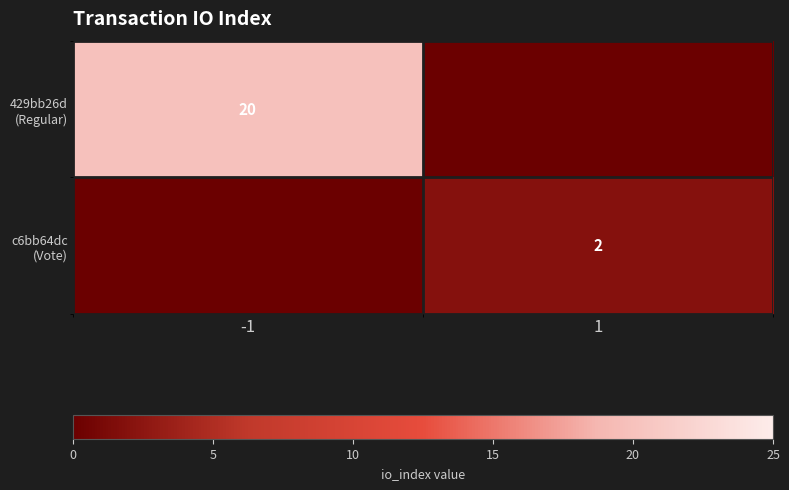

What is the total value across all series at 1?

2